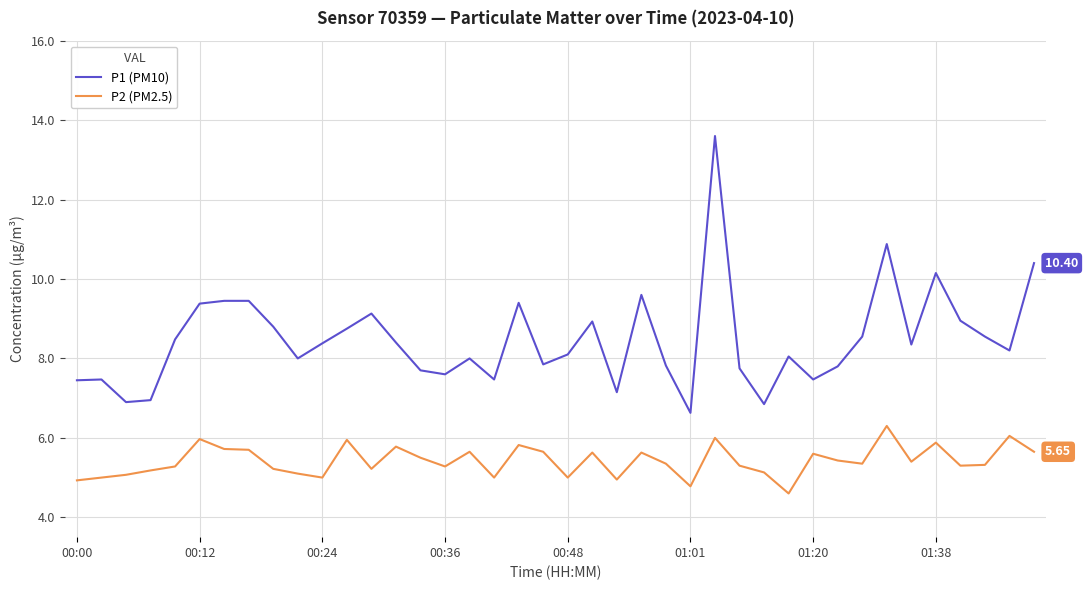

List the series in order of their overall mean, highest first.

P1 (PM10), P2 (PM2.5)